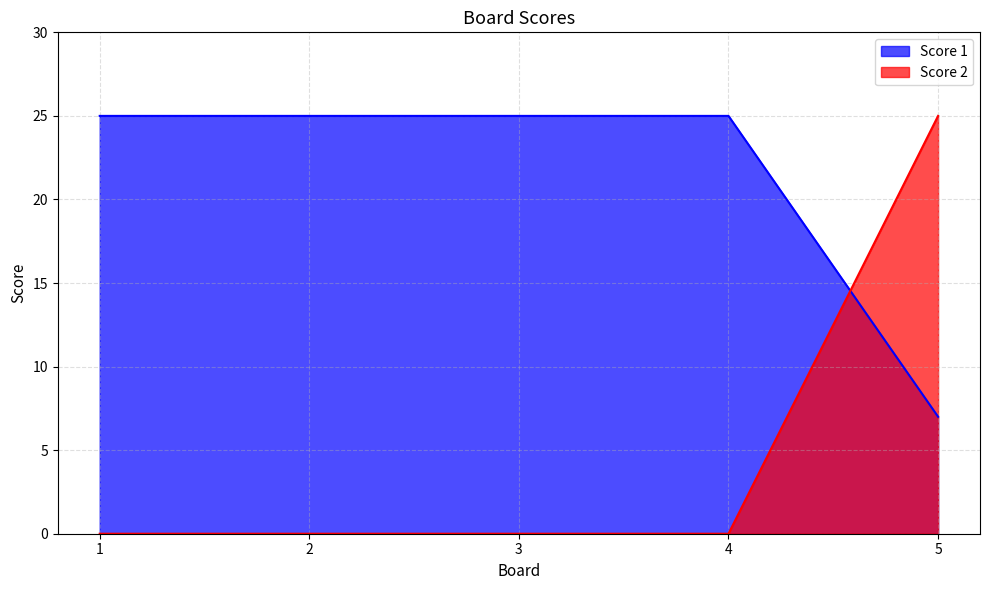

Does the chart have visible grid lines?

Yes